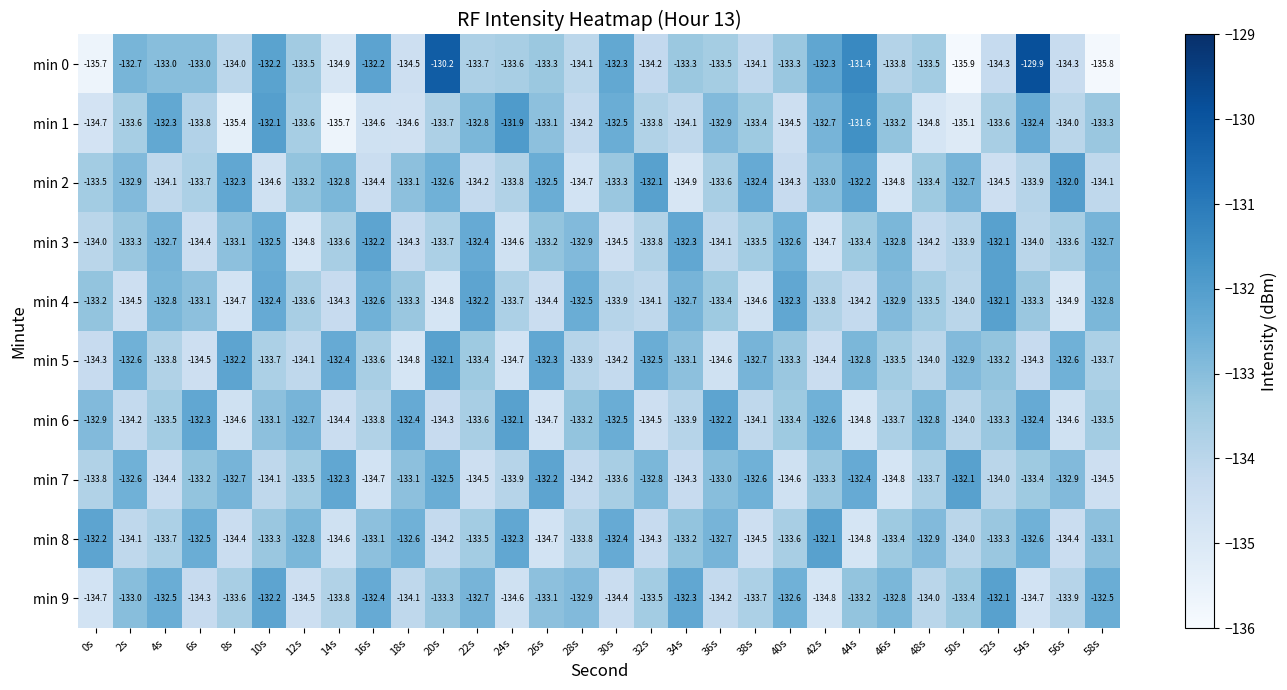

At which category is the sum across all series the highest?

10s